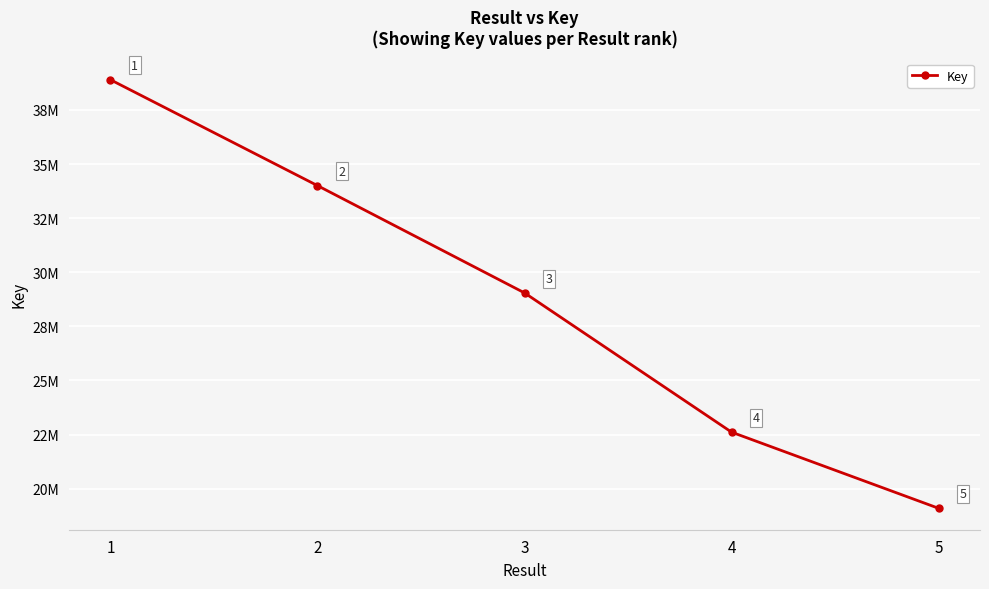

Does the chart have visible grid lines?

Yes